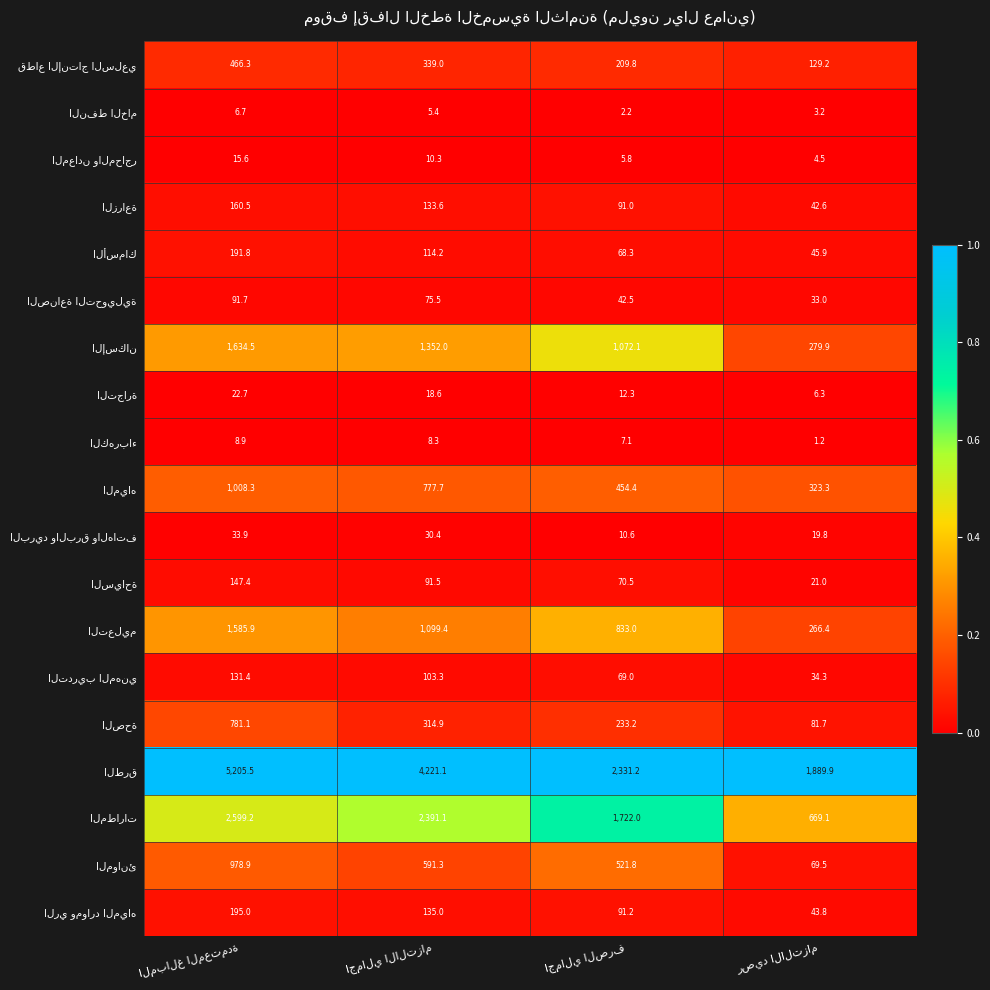

What is the maximum value shown in the chart?

5205.5